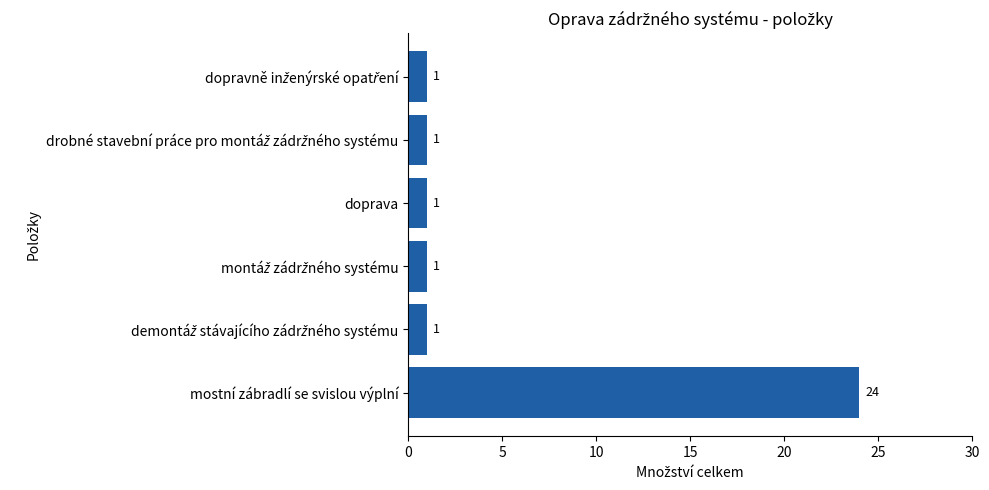

How many bars are there in total?

6